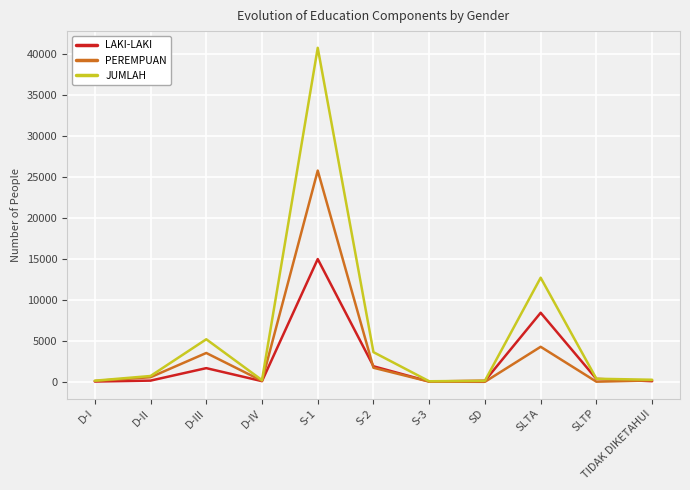

What is the smallest value displayed?

5